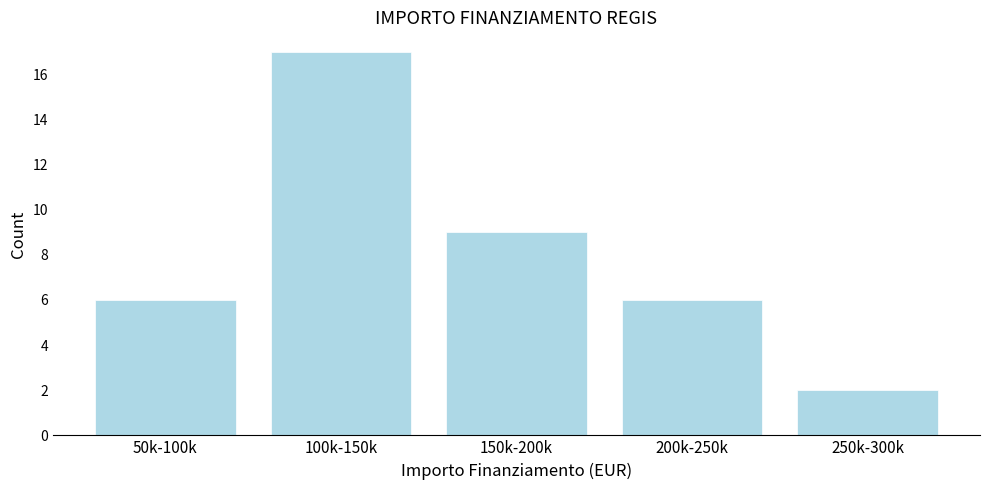

Reading left to right, extract all data points from this chart.

6	17	9	6	2